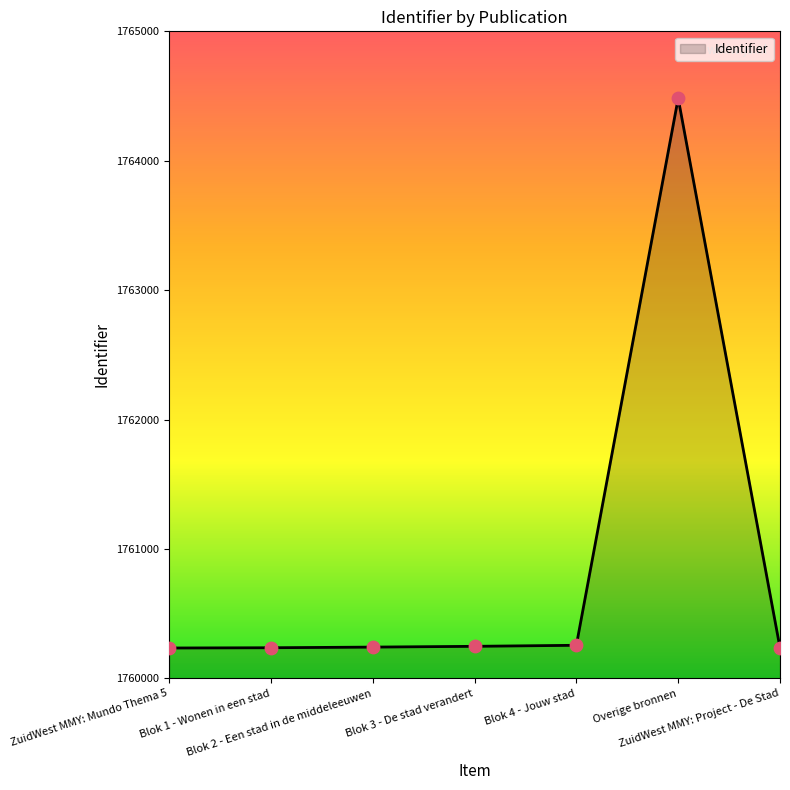

What is the change in value from Blok 4 - Jouw stad to Overige bronnen?

+4227